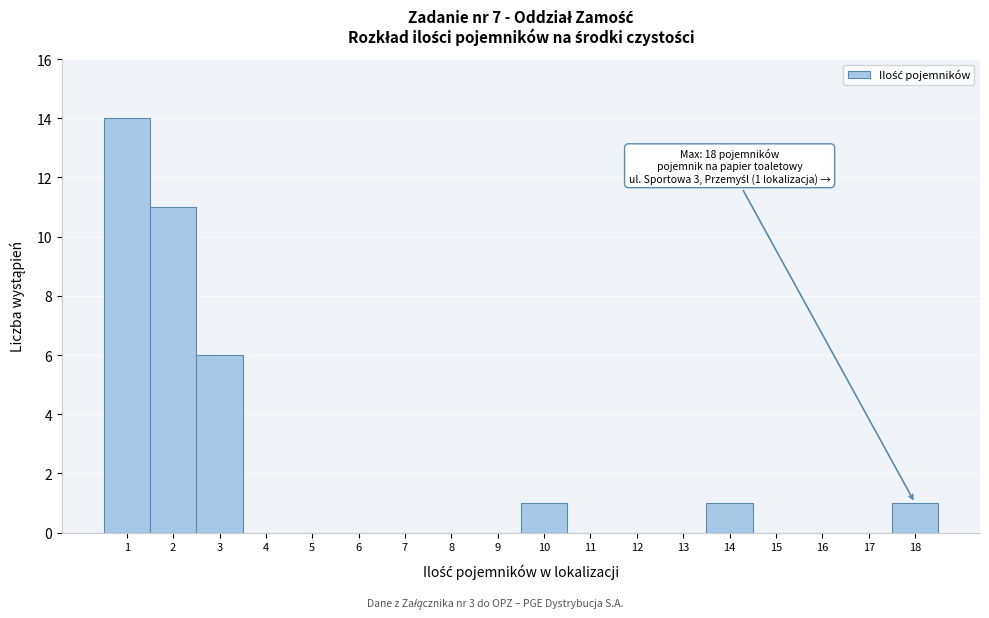

Which range on the x-axis has the tallest bar?

0.5 to 1.5